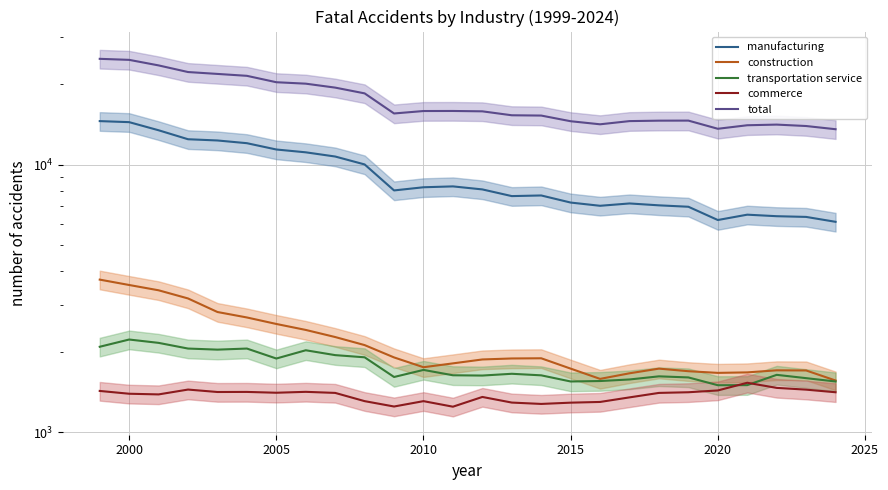

What is the maximum value for transportation service?

2223